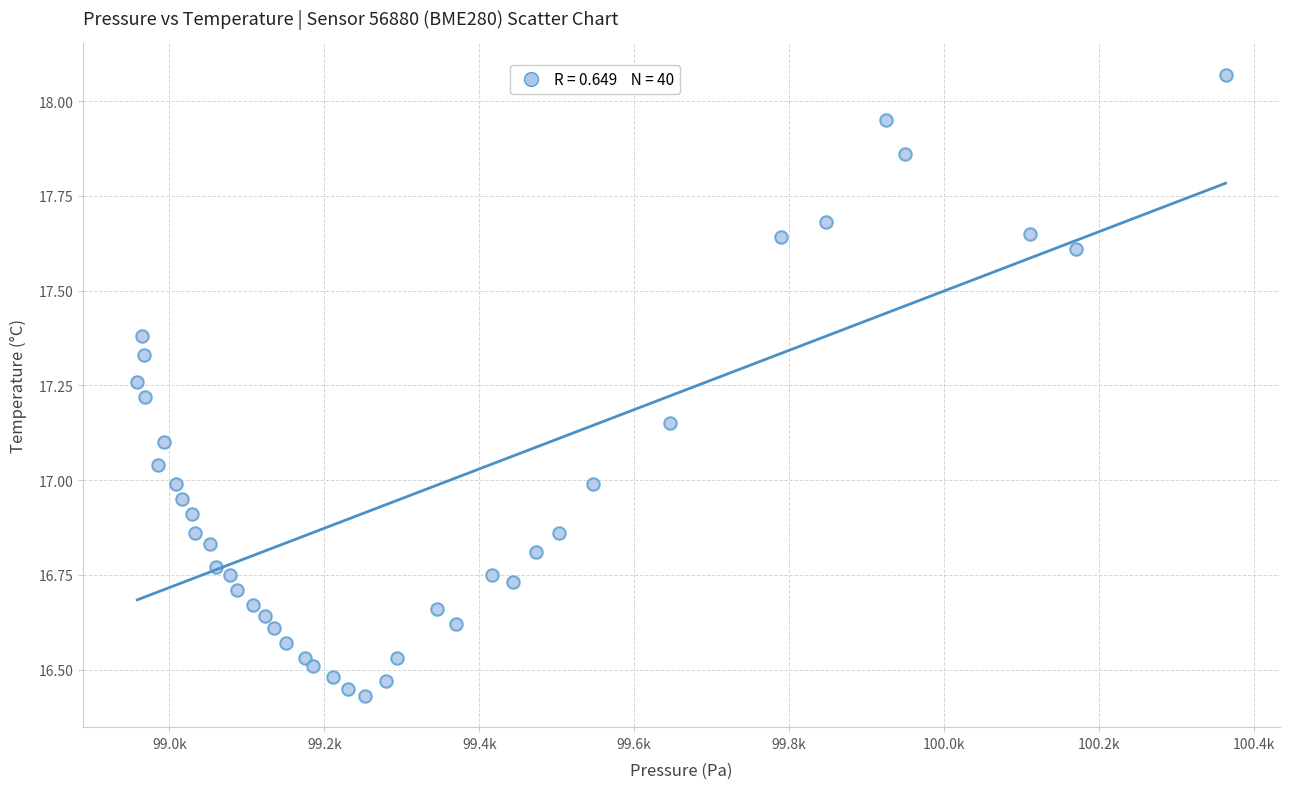

What is the range of X values (max minus min)?

1405.1